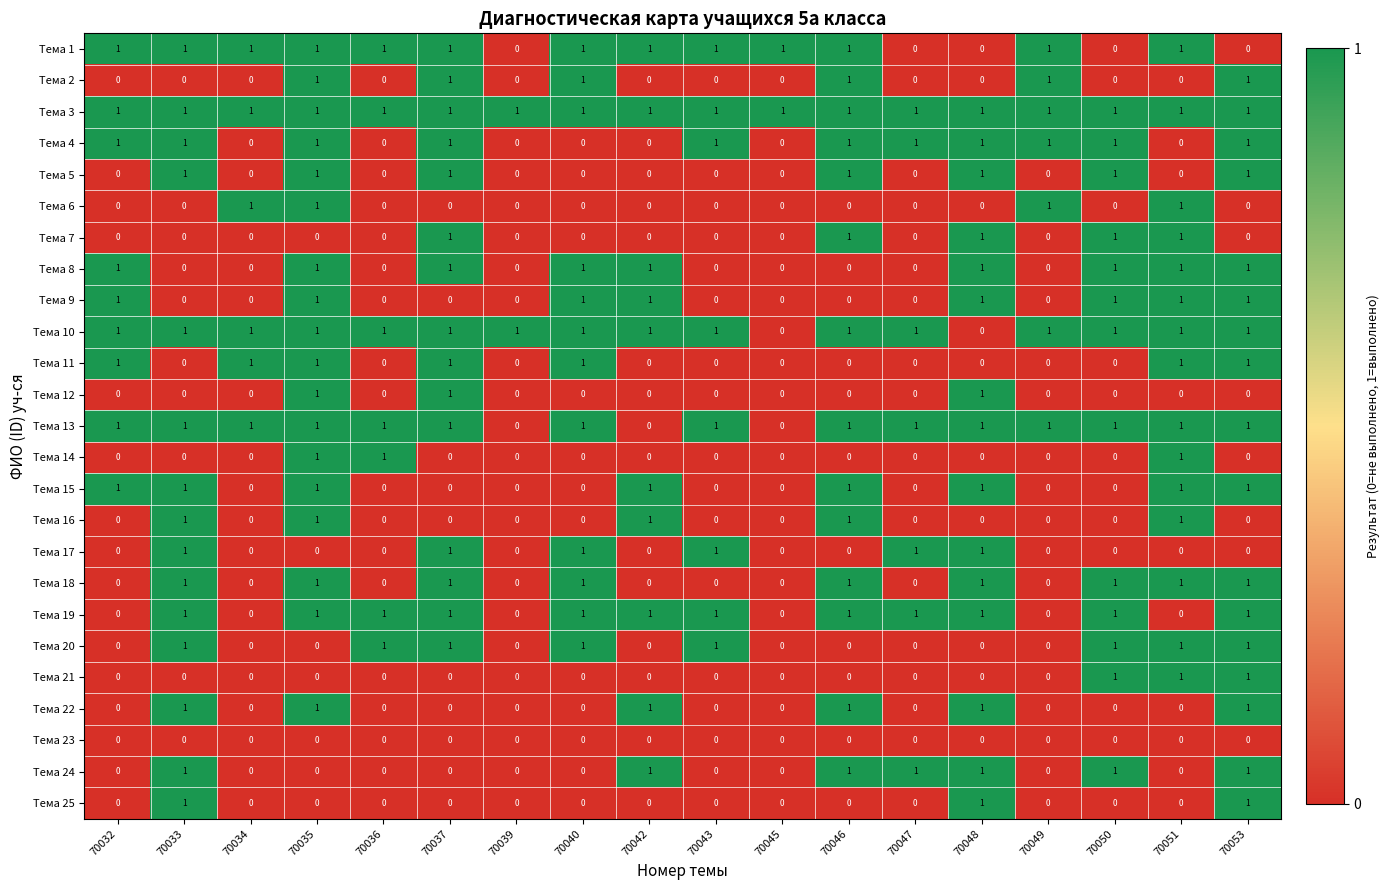

The value of Тема 14 at 70050 is 0. True or false?

True